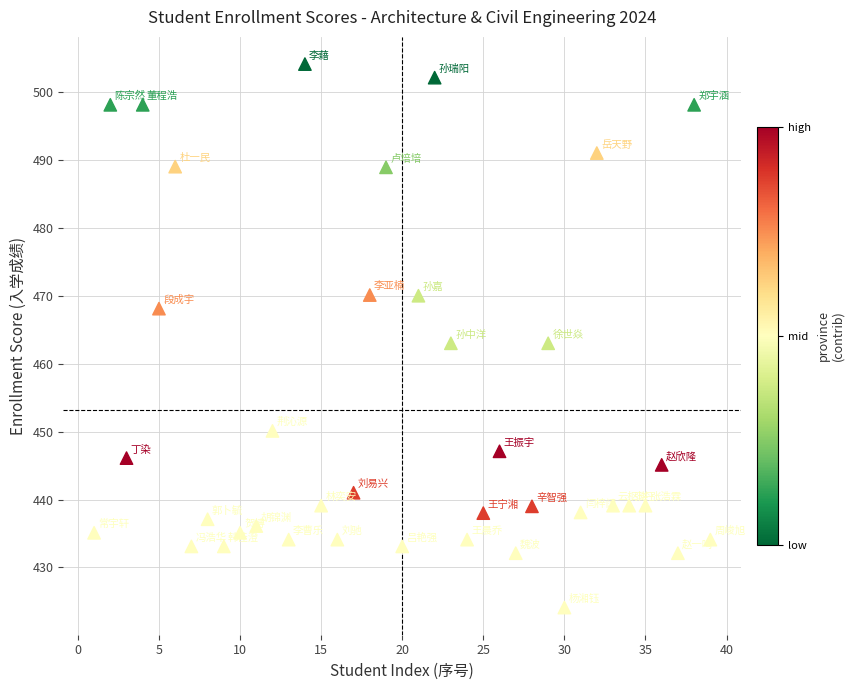

What is the range of X values (max minus min)?

38.0